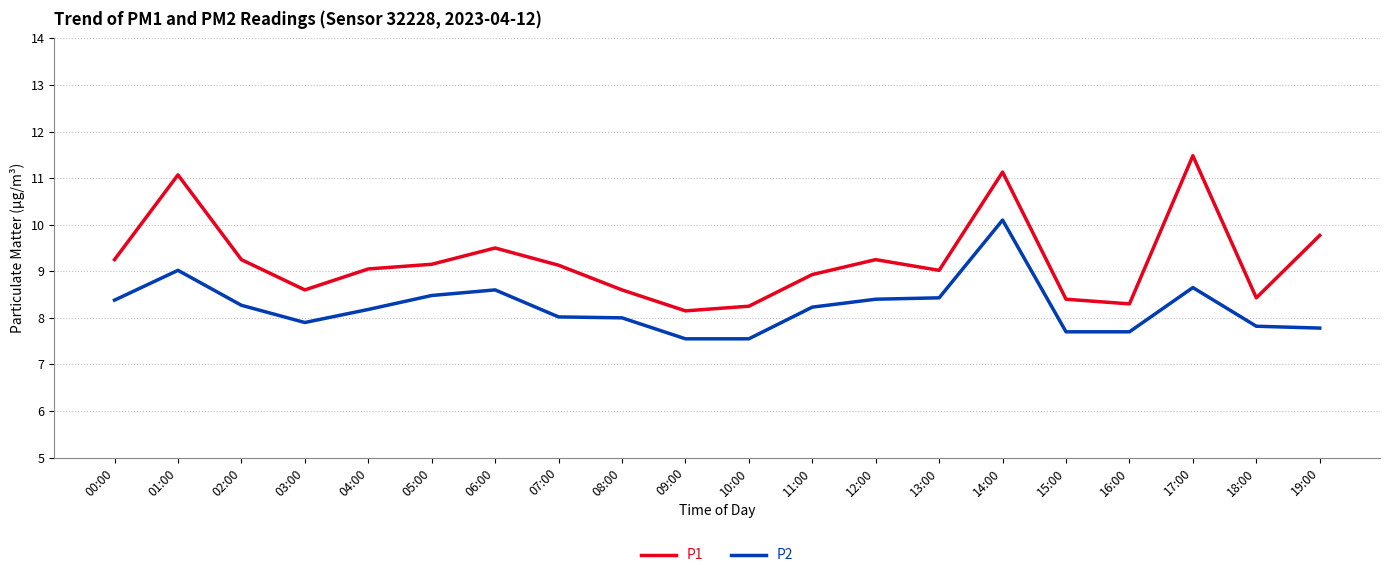

What is the average value of the P1 series?

9.2